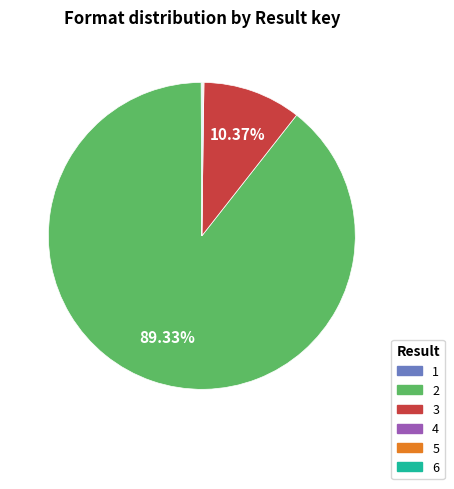

Is there any slice that represents more than half of the pie?

Yes